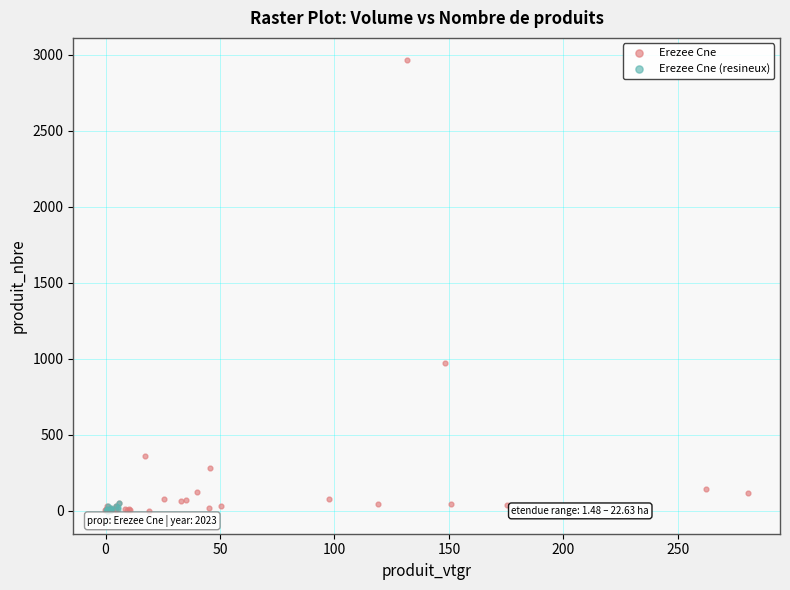

Which series has the widest spread of Y values?

Erezee Cne